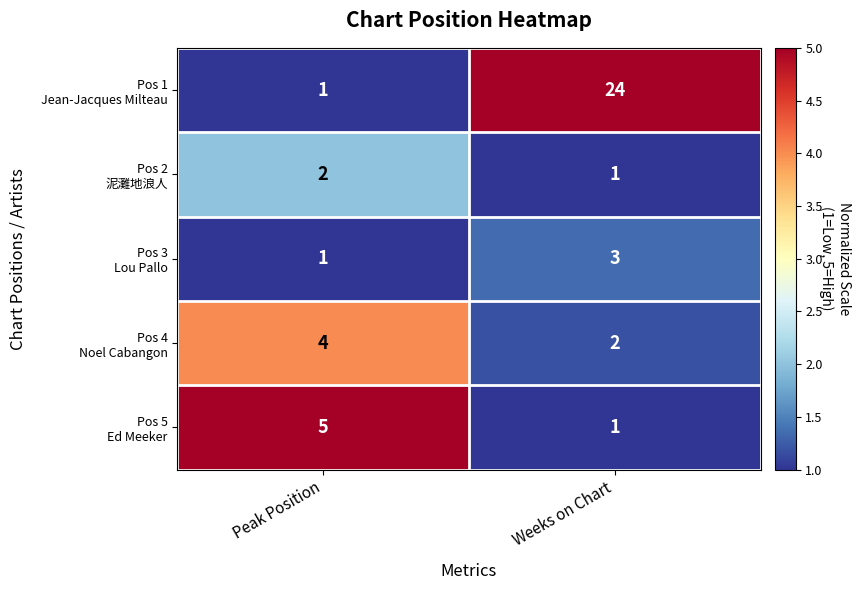

What is the difference between the highest and lowest values at Peak Position?

4